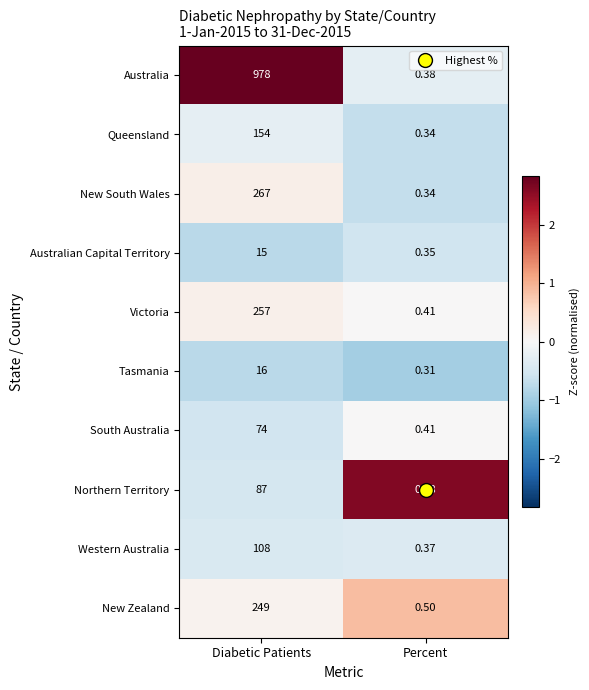

Which series has the largest total across all categories?

Australia